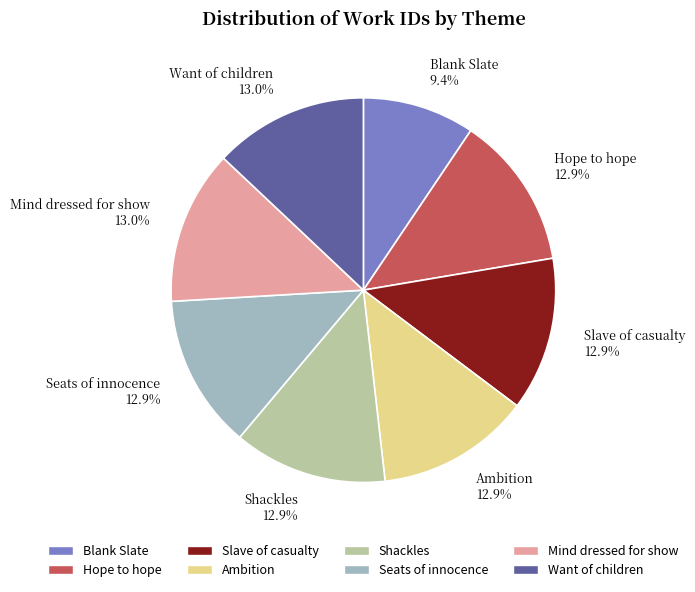

True or false: Seats of innocence accounts for 13% of the total.

True